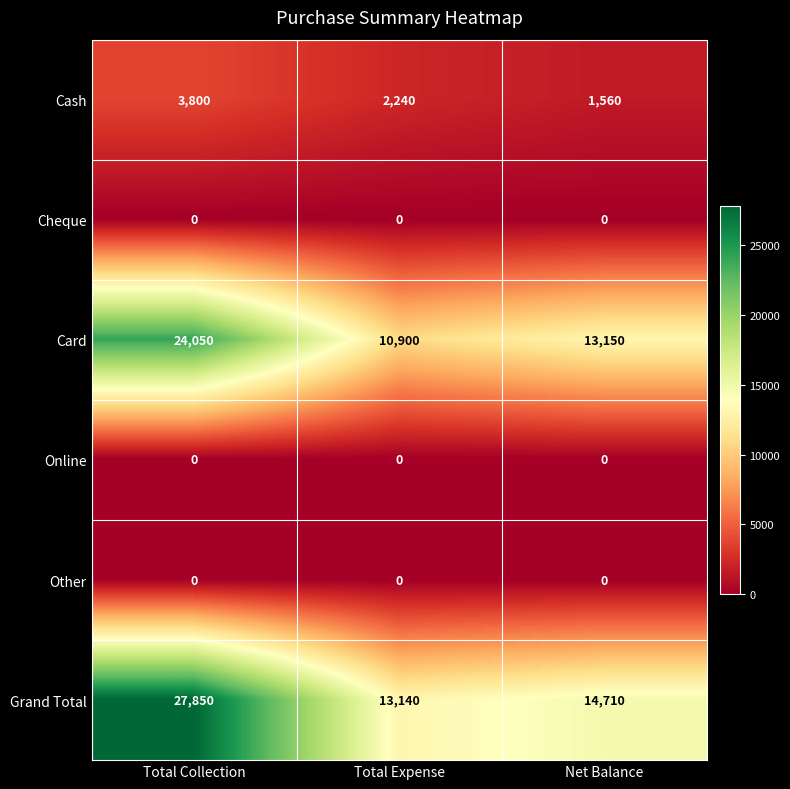

What is the total value across all series at Total Collection?

55700